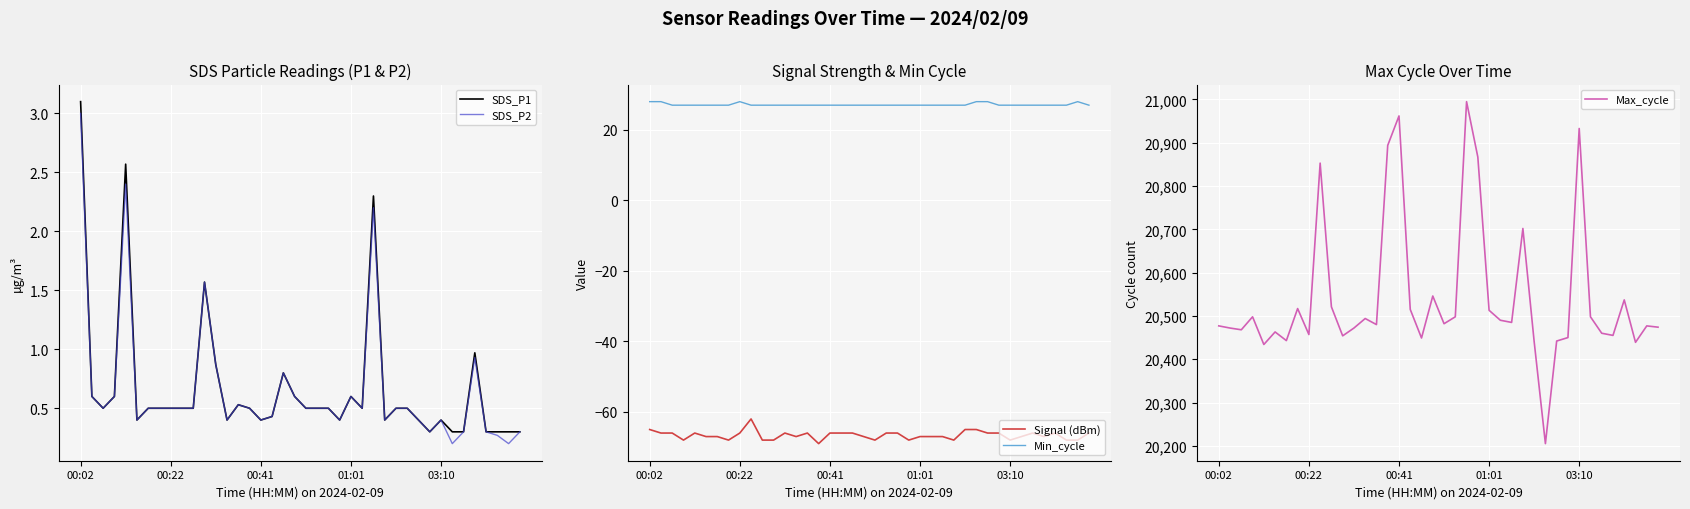

What is the difference between the Signal (dBm) values at 10 and 19?

1.0